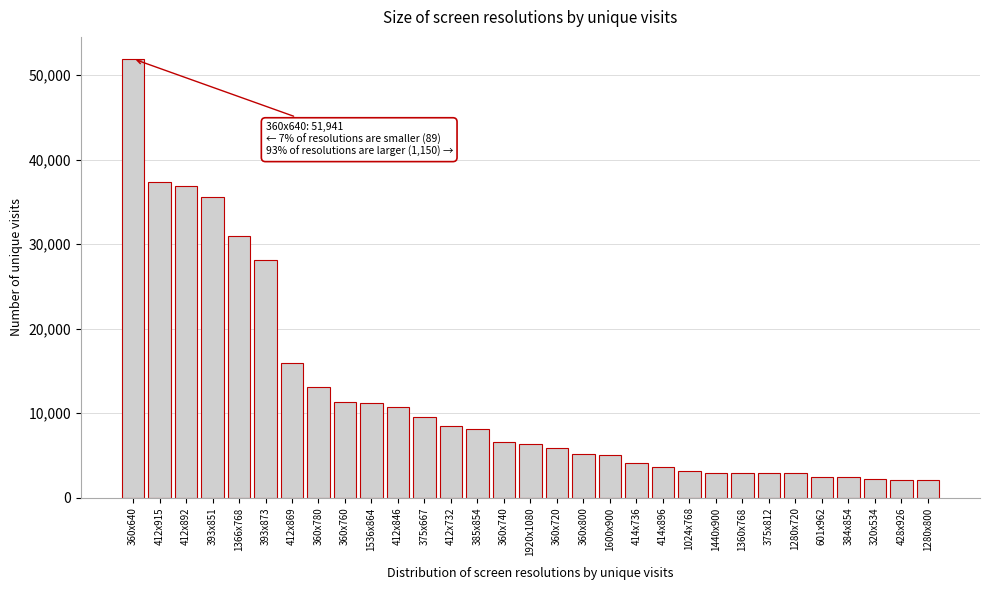

Between 360x740 and 412x915, which is larger?

412x915